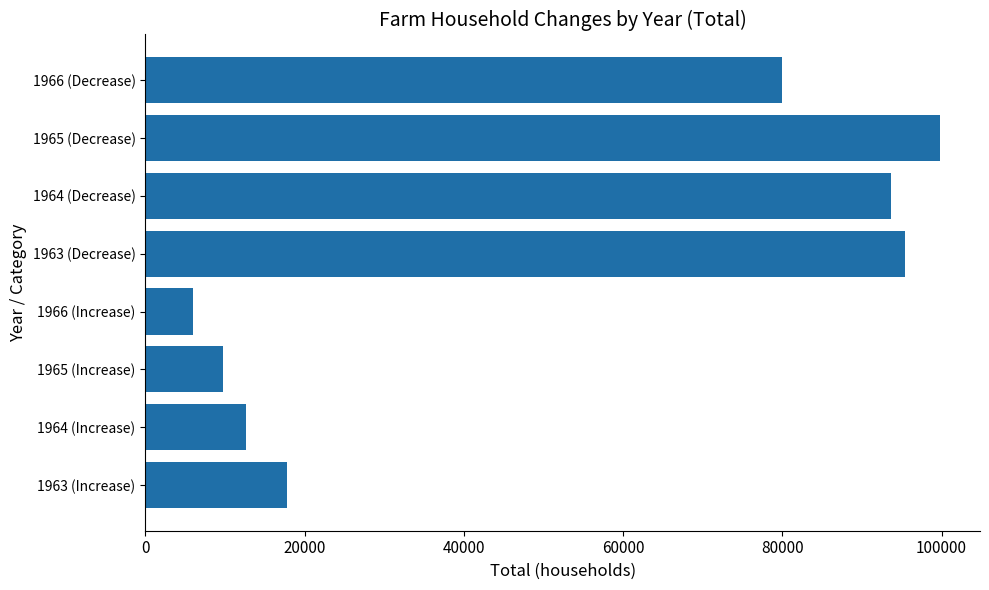

The value at 1964 (Increase) is 12657. True or false?

True